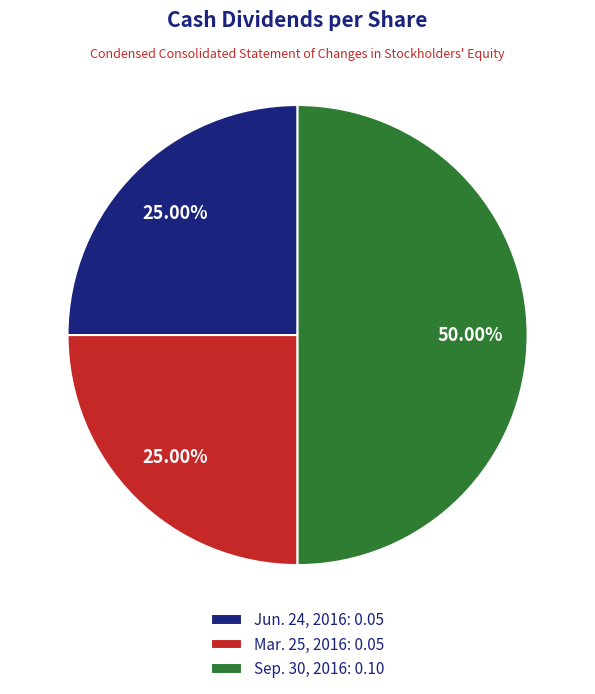

To the nearest percent, what is the average slice percentage?

33%